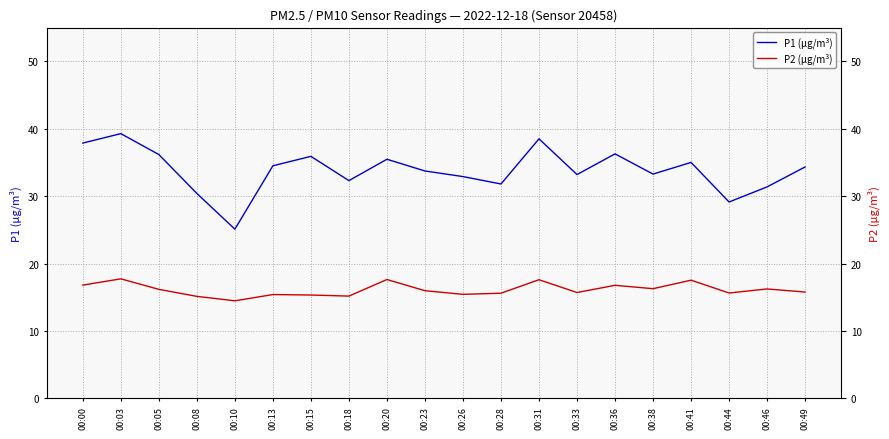

How many lines are shown in the chart?

2